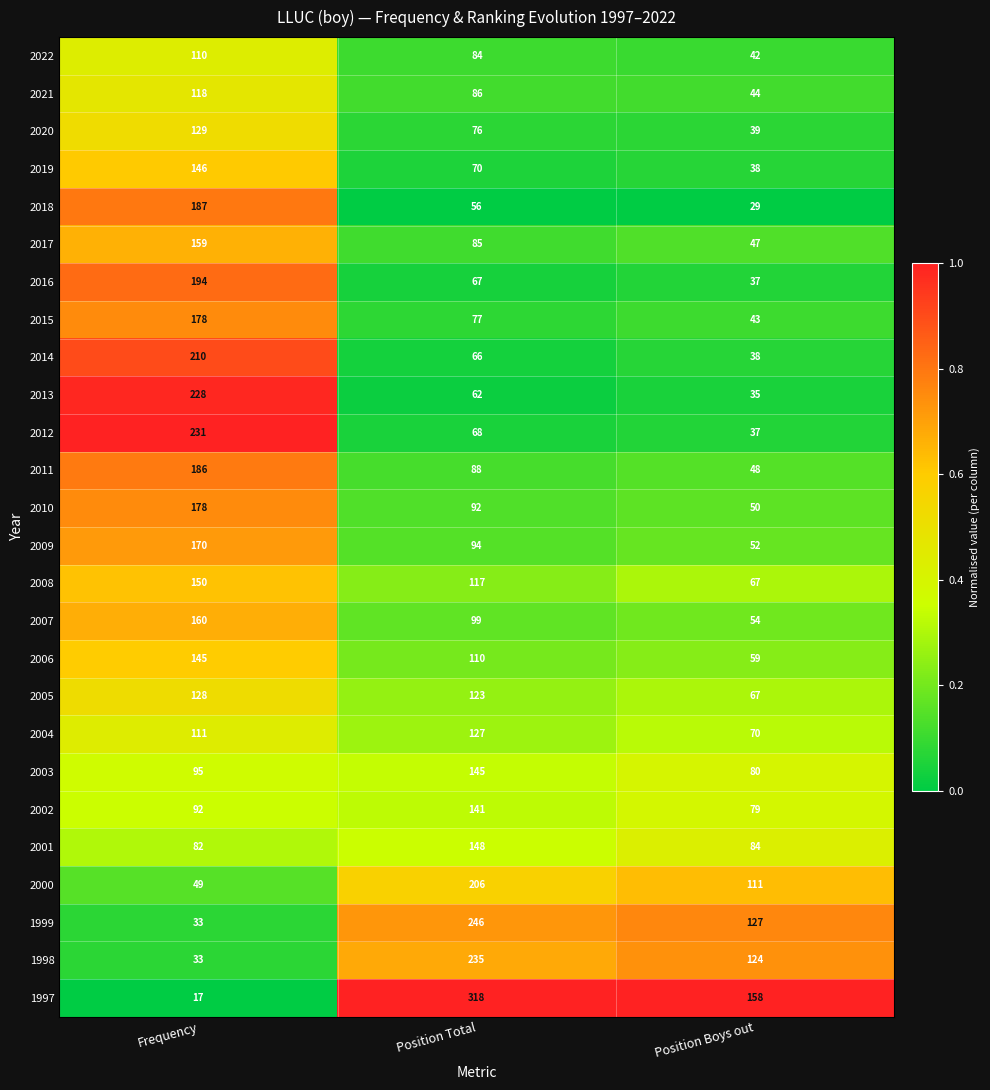

Where does the 2011 series first go above 88?

Frequency